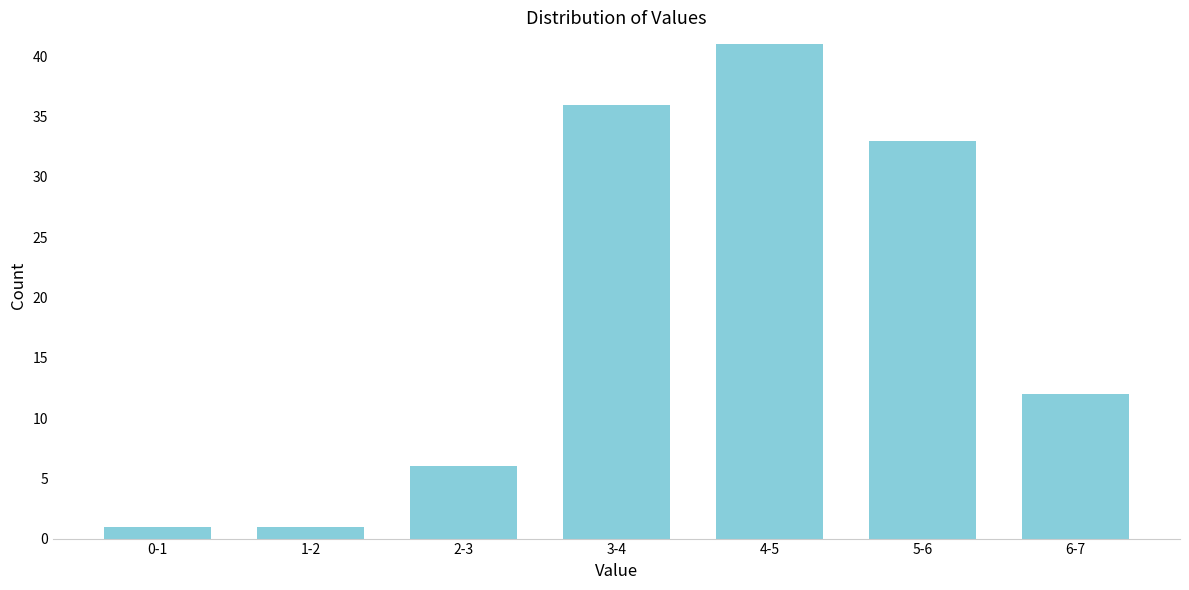

Reading left to right, what are all the values shown in this chart?

1	1	6	36	41	33	12